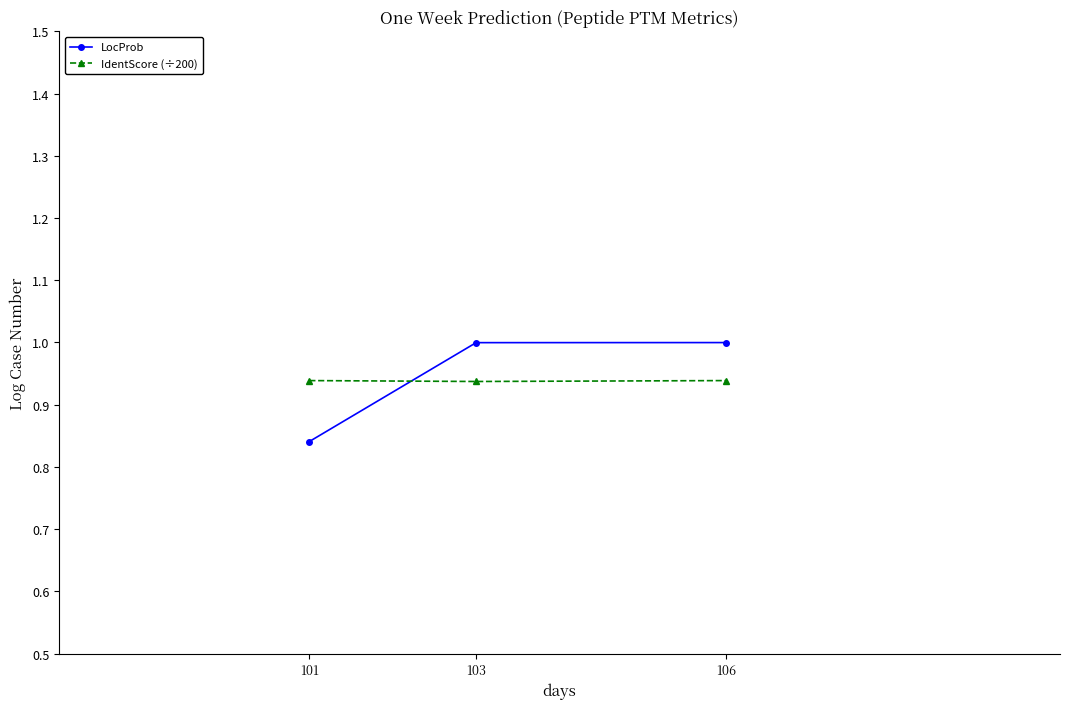

The value of IdentScore (÷200) at 106 is 1.5. True or false?

False